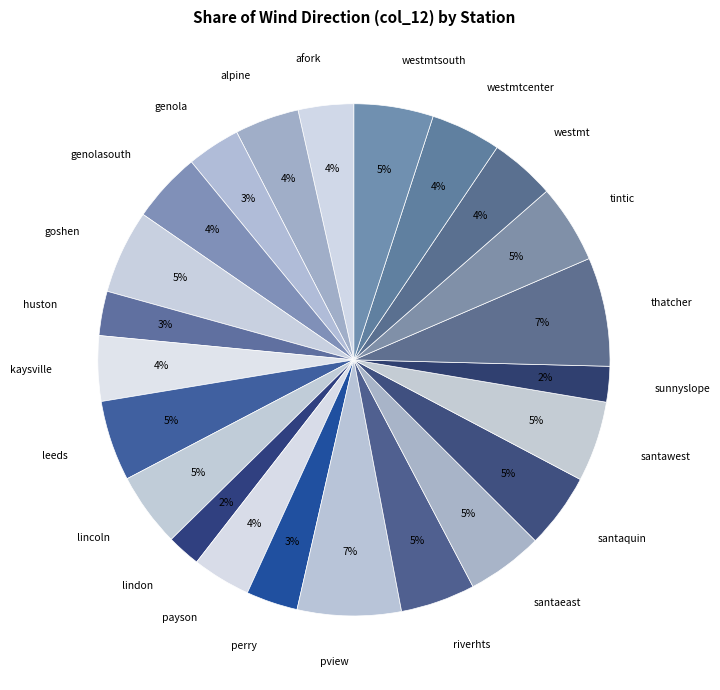

Do lindon and riverhts together represent more than half of the pie?

No